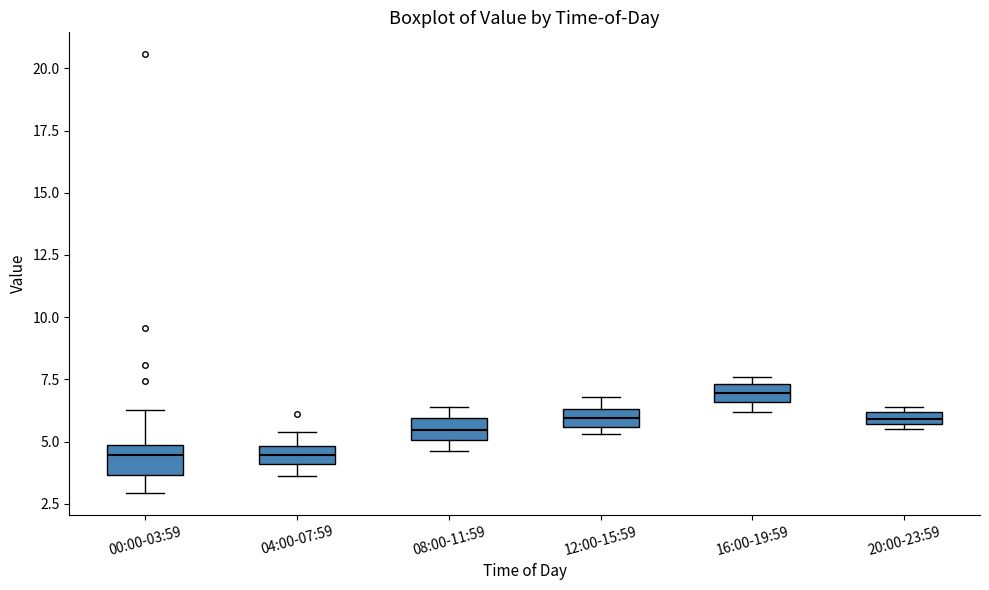

Where is the upper edge of the box for 16:00-19:59 on the y-axis? The values are not printed on the chart, so give them approximately, as read against the axis.

7.5